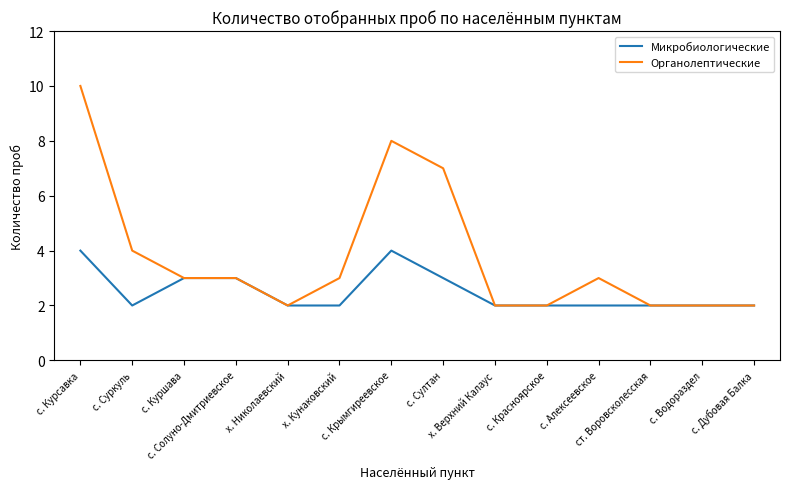

Which series has the largest total across all categories?

Органолептические